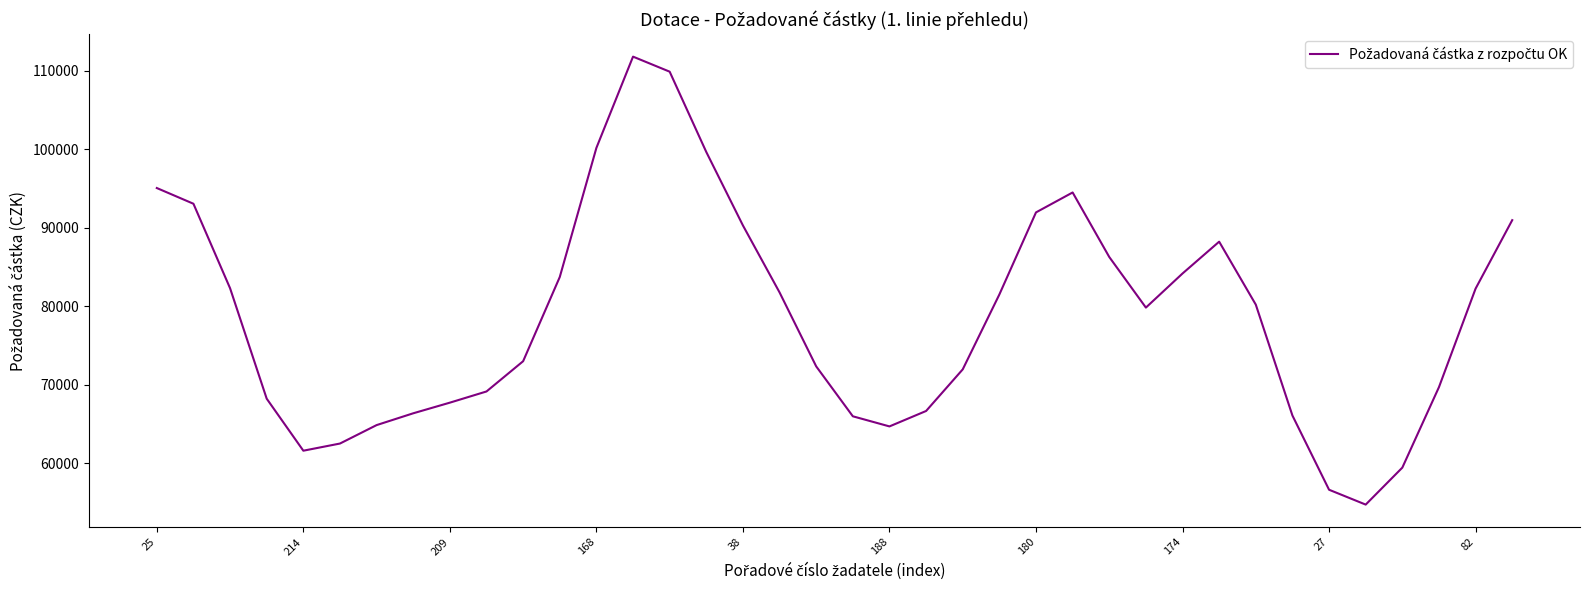

What is the minimum value shown in the chart?

54752